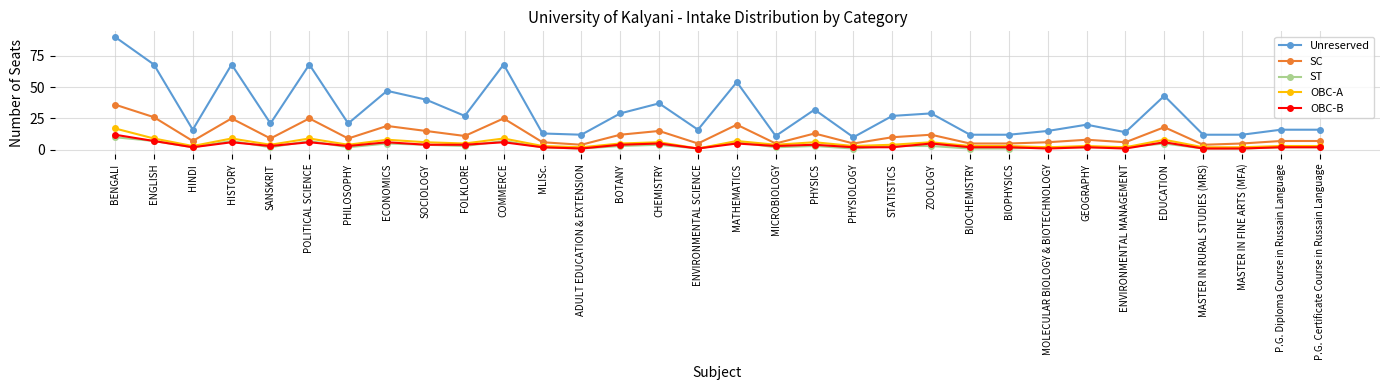

Which series has the largest range (max minus min)?

Unreserved